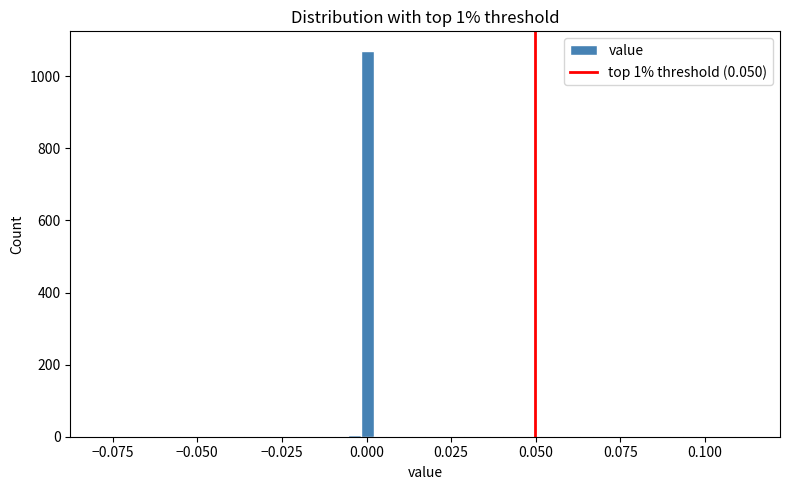

Read against the x-axis, roughly where is the centre of the tallest bar?

0.000